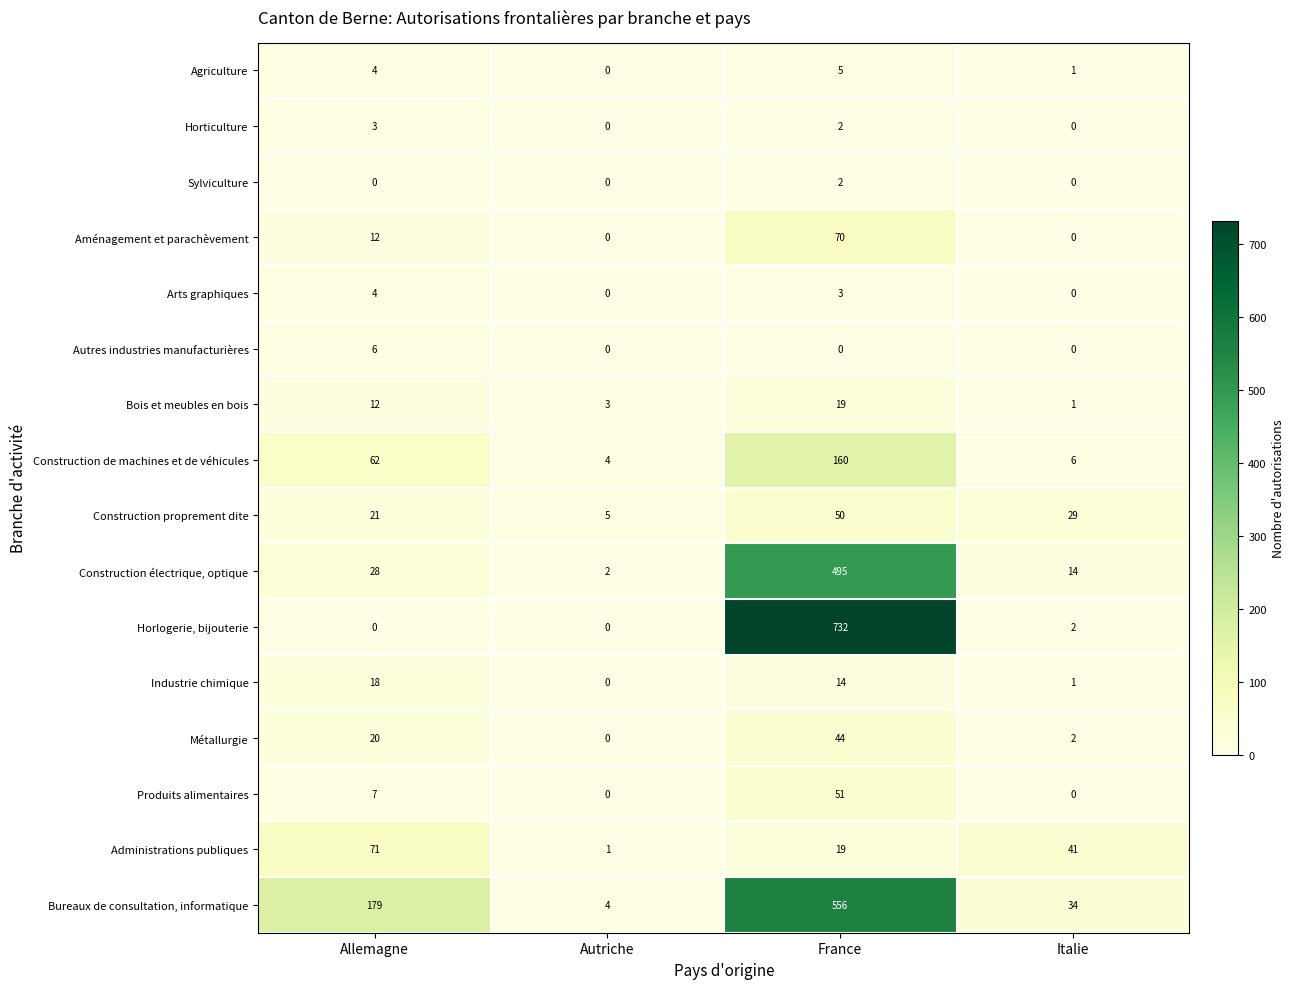

Rank the series by their maximum value, from highest to lowest.

Horlogerie, bijouterie, Bureaux de consultation, informatique, Construction électrique, optique, Construction de machines et de véhicules, Administrations publiques, Aménagement et parachèvement, Produits alimentaires, Construction proprement dite, Métallurgie, Bois et meubles en bois, Industrie chimique, Autres industries manufacturières, Agriculture, Arts graphiques, Horticulture, Sylviculture